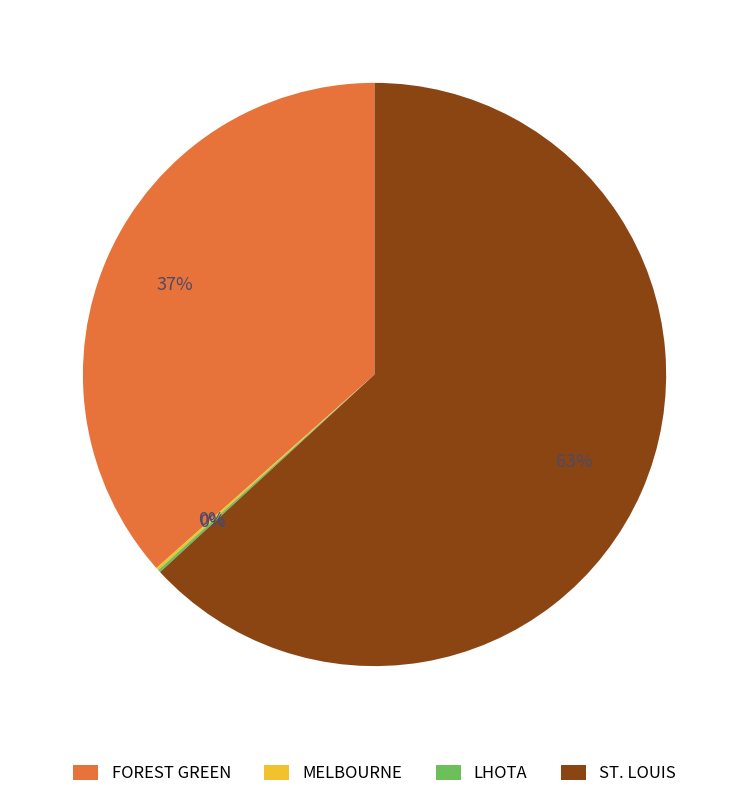

Is ST. LOUIS the majority of the pie?

Yes